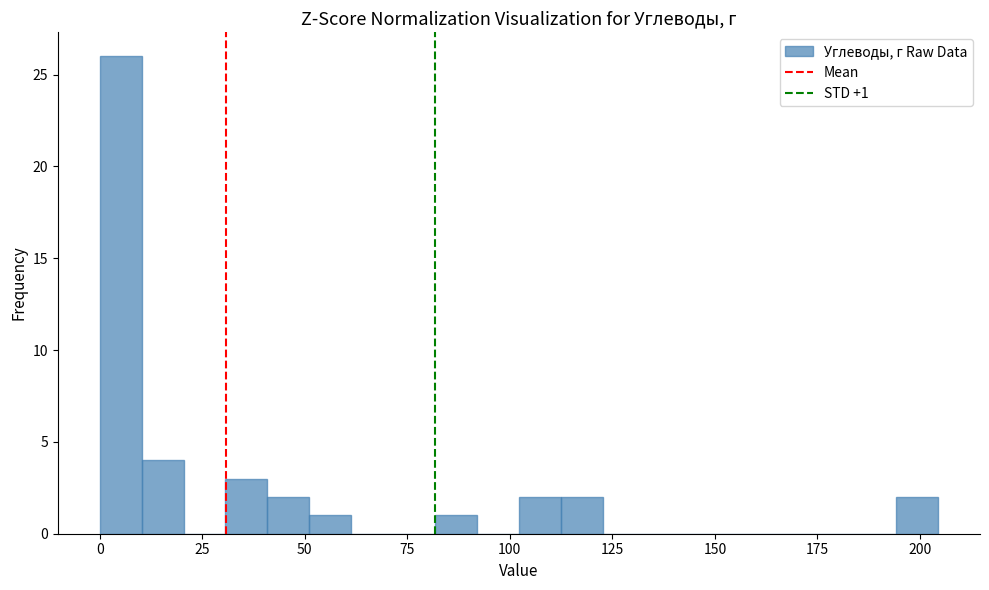

Around what value on the x-axis is the tallest bar? Give the approximate position of its centre, as read against the axis.

5